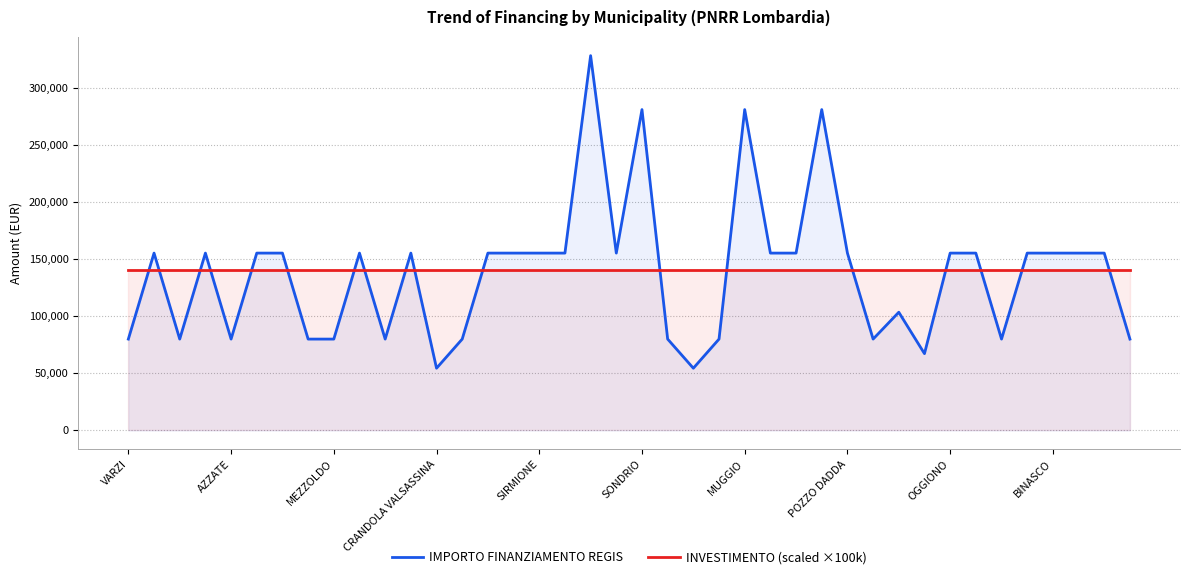

True or false: INVESTIMENTO (scaled ×100k) has more than 2 points higher than both neighbors.

False